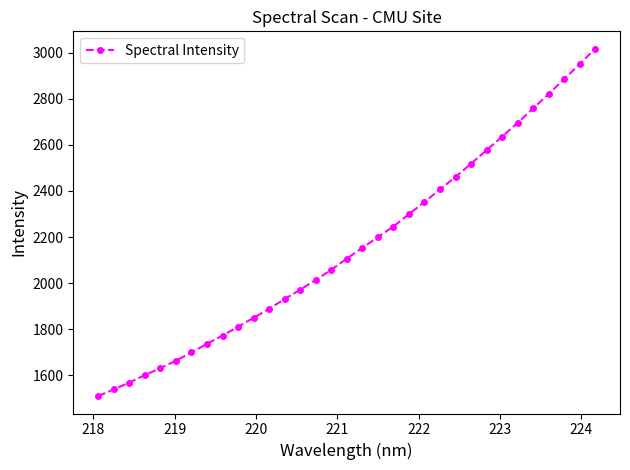

What is the value of the 4th point from the left?

1601.2